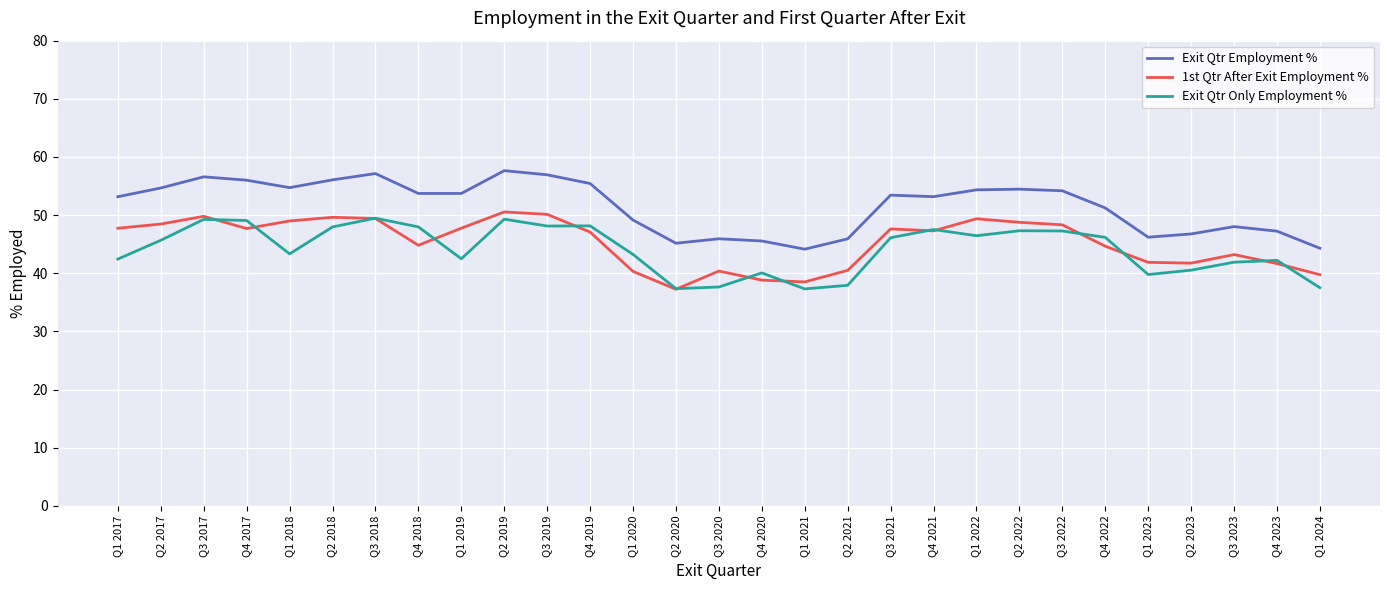

What is the difference between the second highest and minimum values in the 1st Qtr After Exit Employment % series?

12.9